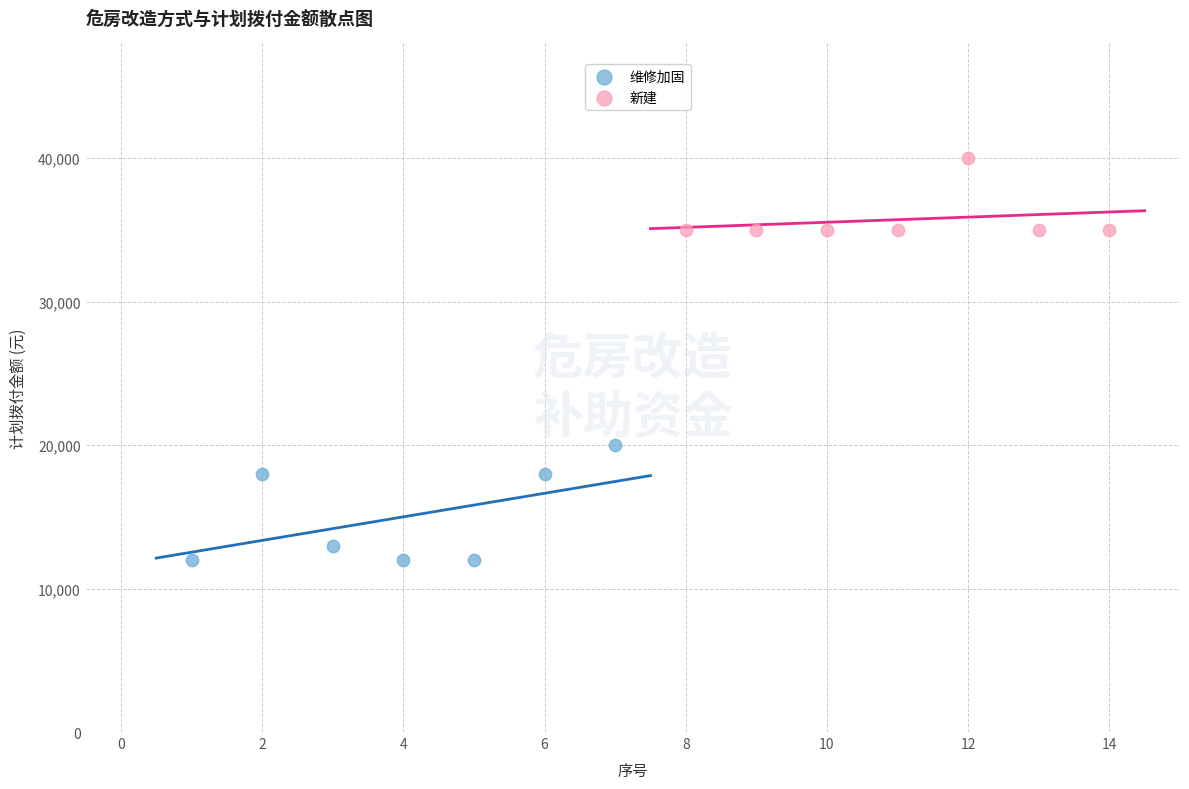

What are all the series names shown in the legend?

维修加固, 新建